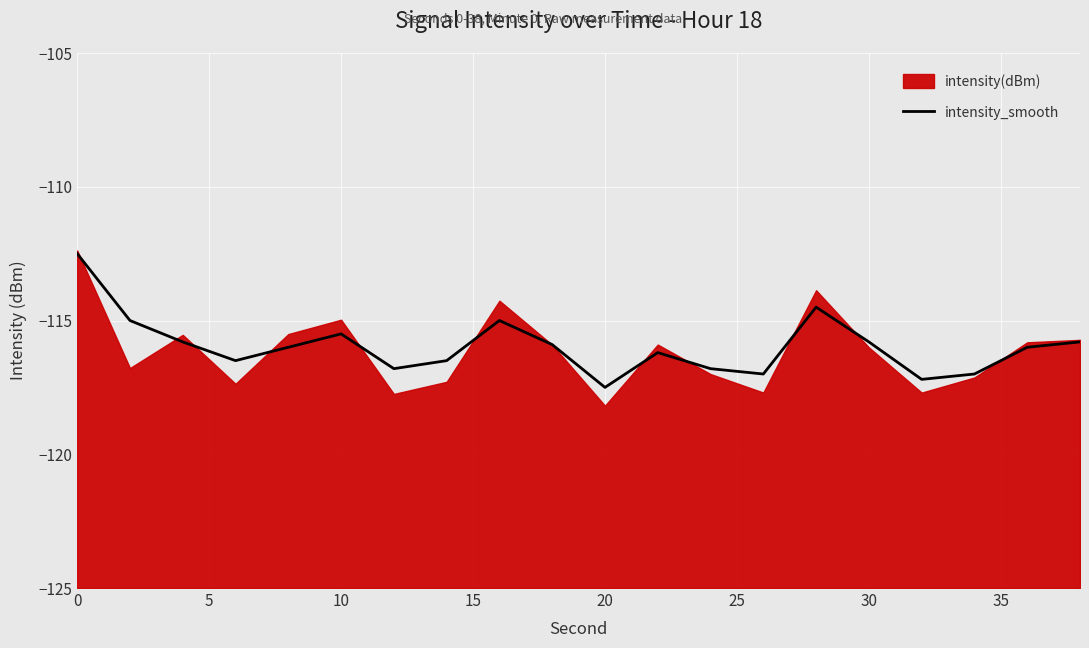

What is the maximum value for intensity_smooth?

-112.5